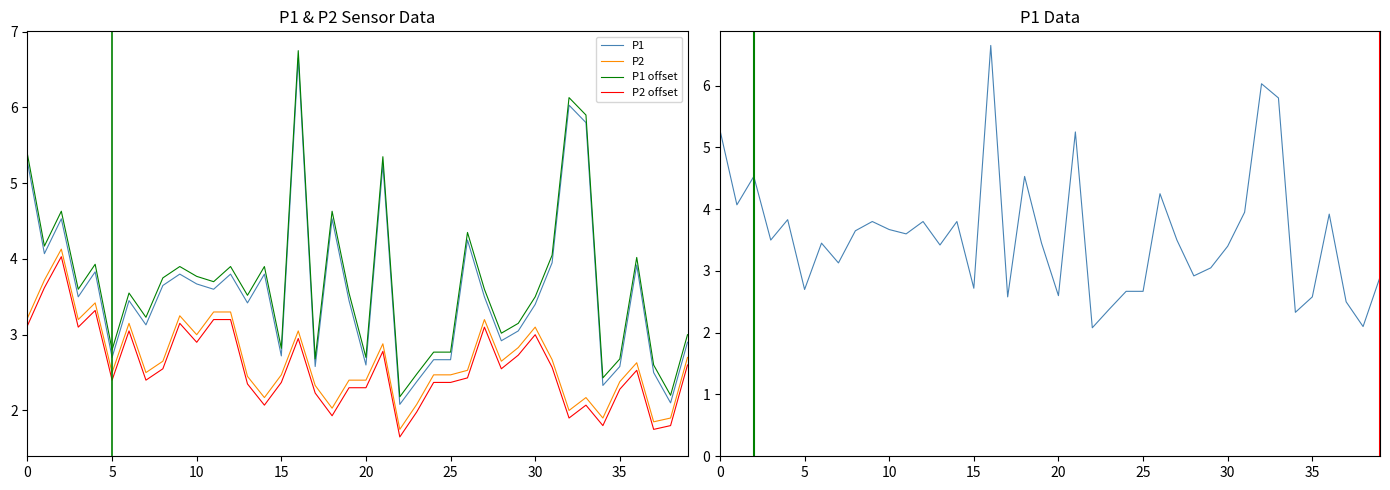

True or false: P2 and P1 intersect in this chart.

False